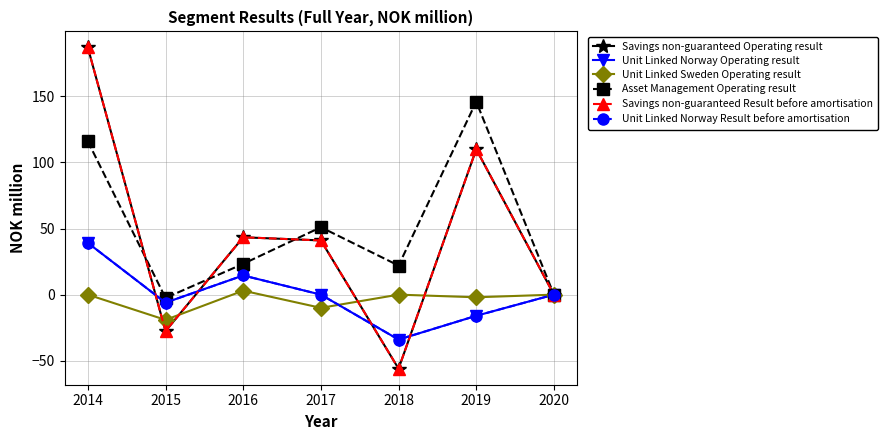

True or false: Asset Management Operating result and Unit Linked Sweden Operating result cross at least once.

False